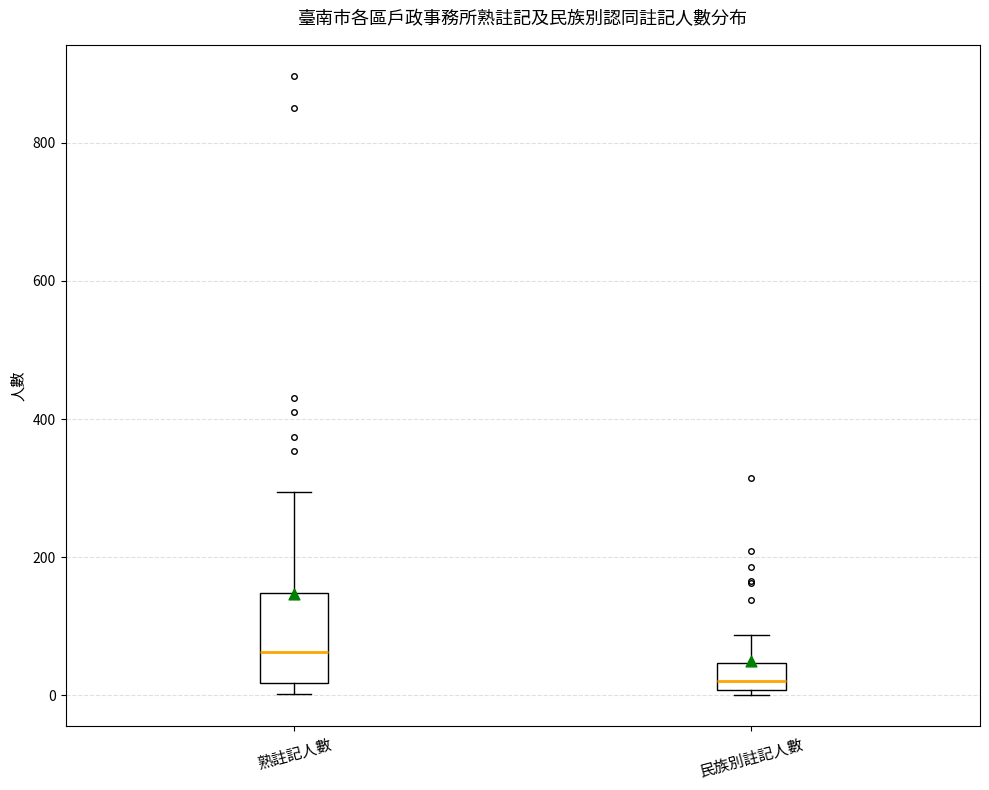

Reading left to right, transcribe this box plot: for each box, give where its median line is, the range the box spans, and where its two whiskers end, as read against the y-axis. The values are not printed on the chart, so give them approximately, as read against the axis.

熟註記人數: median 60, box 20 to 140, whiskers 0 to 300
民族別註記人數: median 20, box 0 to 40, whiskers 0 (just below the box's lower edge) to 80